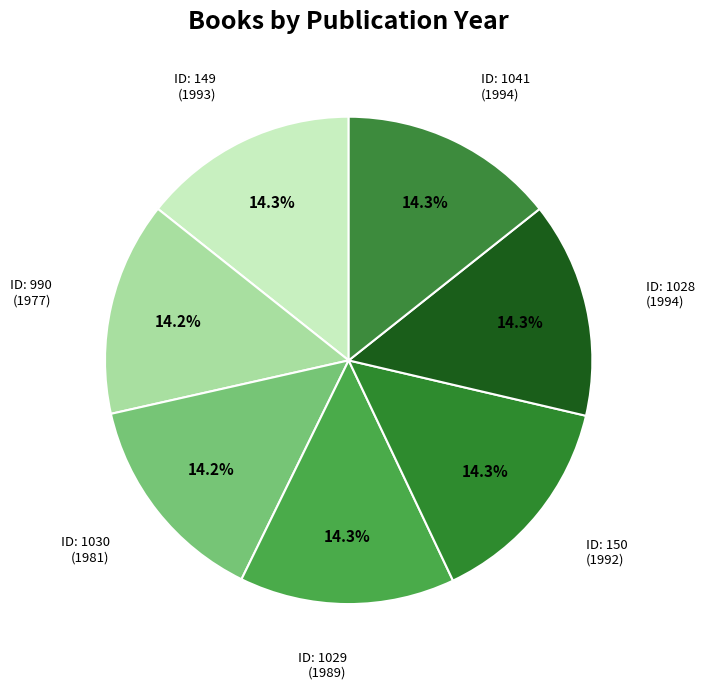

How many segments does this pie chart have?

7